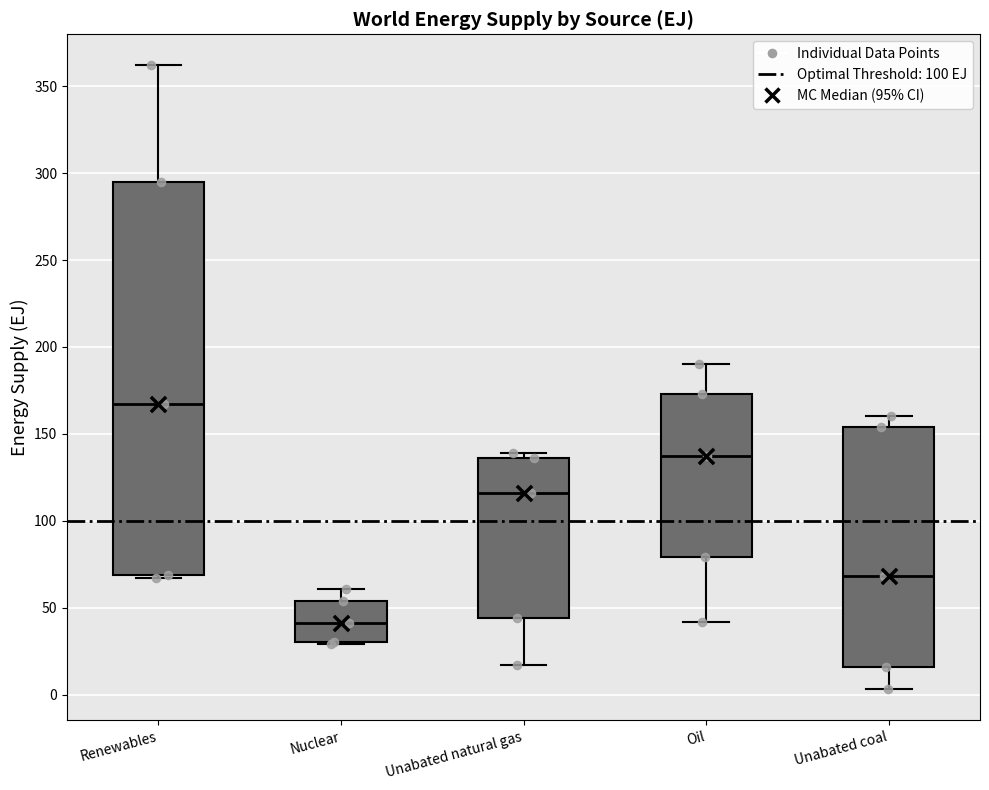

Reading left to right, transcribe this box plot: for each box, give where its median line is, the range the box spans, and where its two whiskers end, as read against the y-axis. The values are not printed on the chart, so give them approximately, as read against the axis.

Renewables: median 165, box 70 to 295, whiskers 65 to 360
Nuclear: median 40, box 30 to 55, whiskers 30 to 60
Unabated natural gas: median 115, box 45 to 135, whiskers 15 to 140
Oil: median 135, box 80 to 175, whiskers 40 to 190
Unabated coal: median 70, box 15 to 155, whiskers 5 to 160